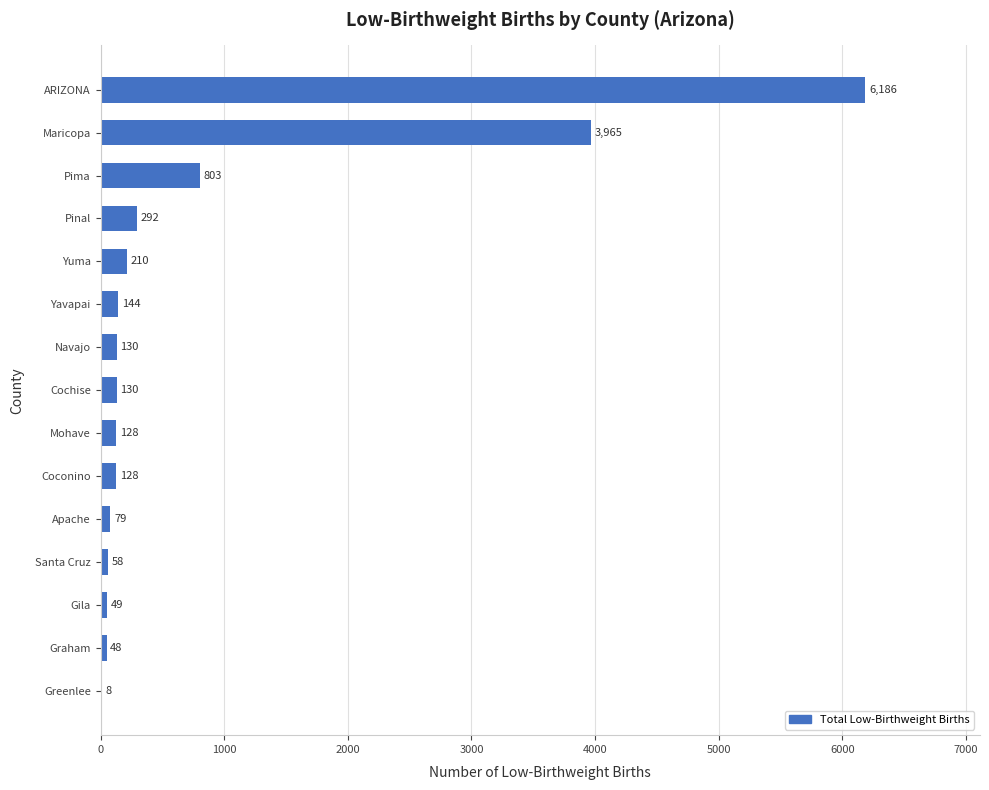

What is the maximum value shown in the chart?

6186